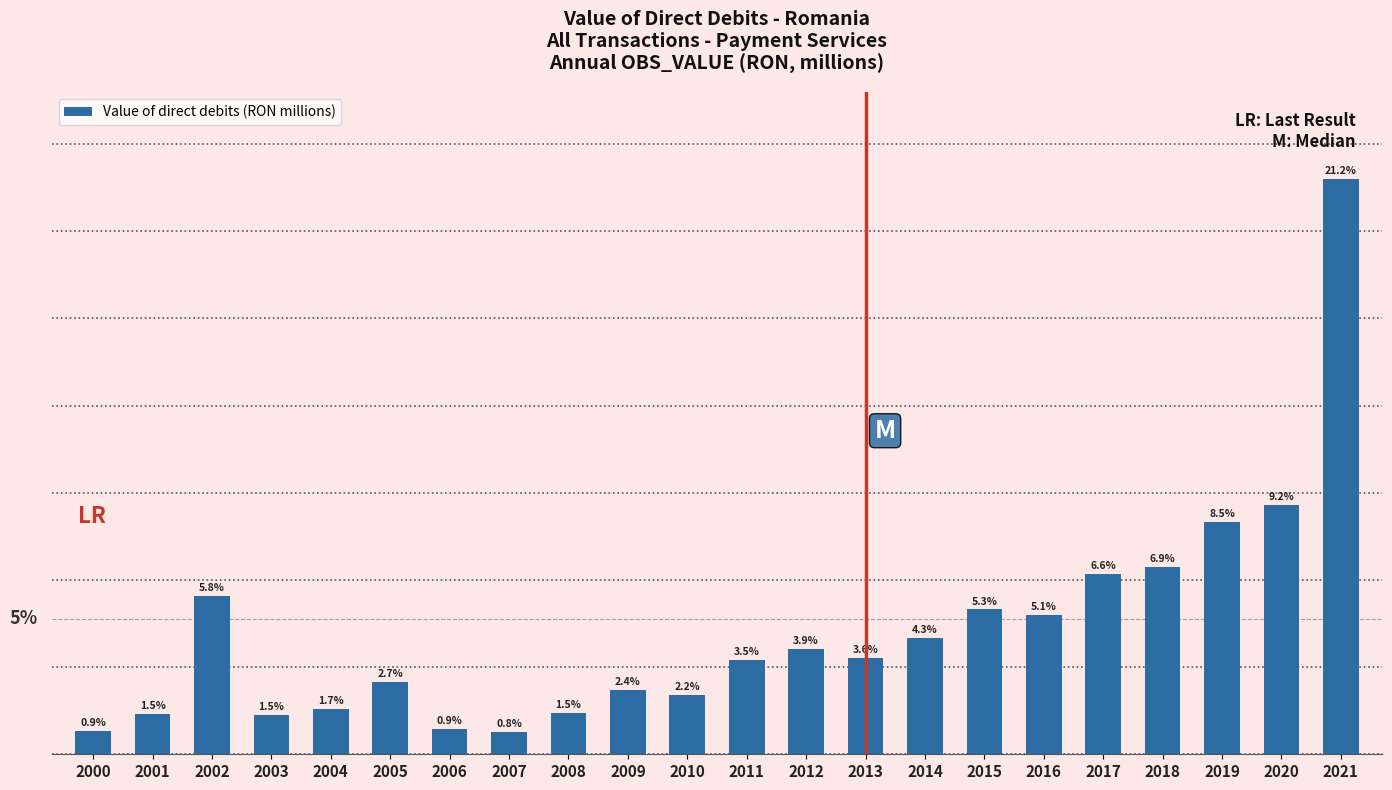

Are the bars horizontal?

No